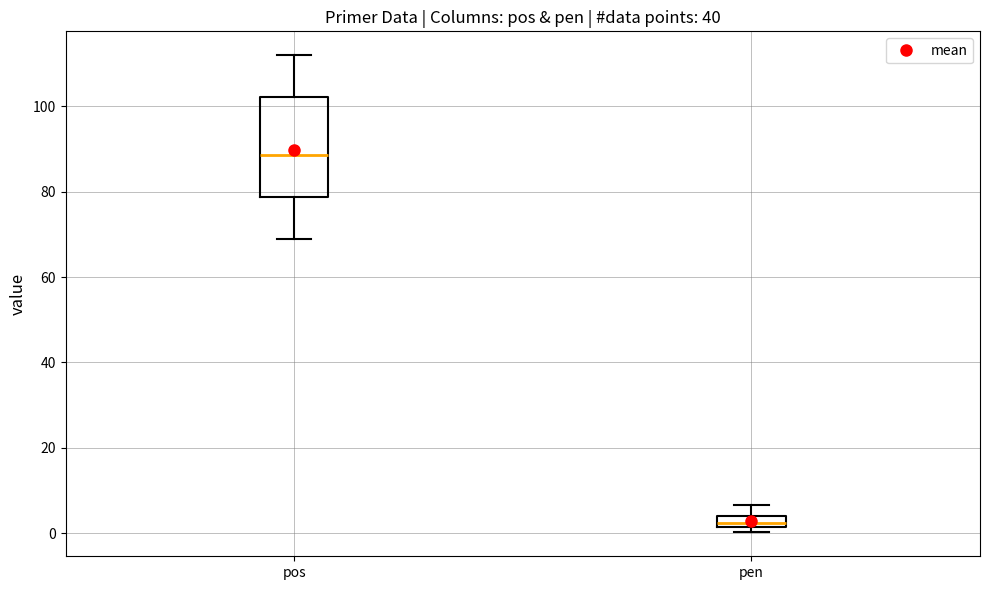

Comparing the boxes themselves (not the whiskers), which one is the tallest?

pos